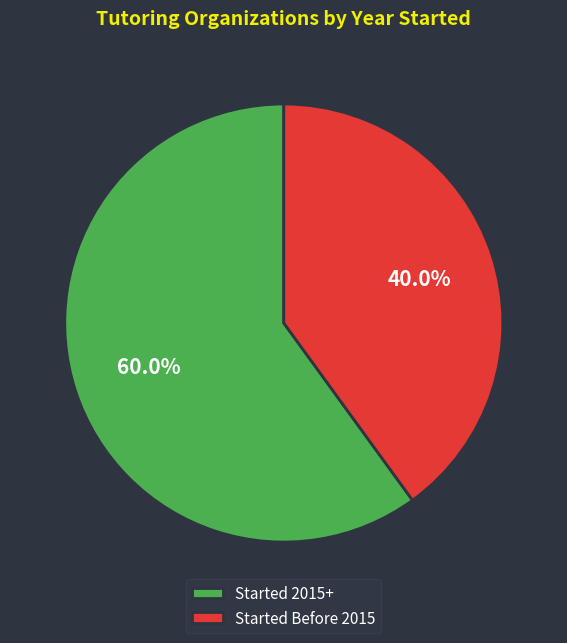

What is the ratio of the value at Started Before 2015 to the value at Started 2015+?

0.7